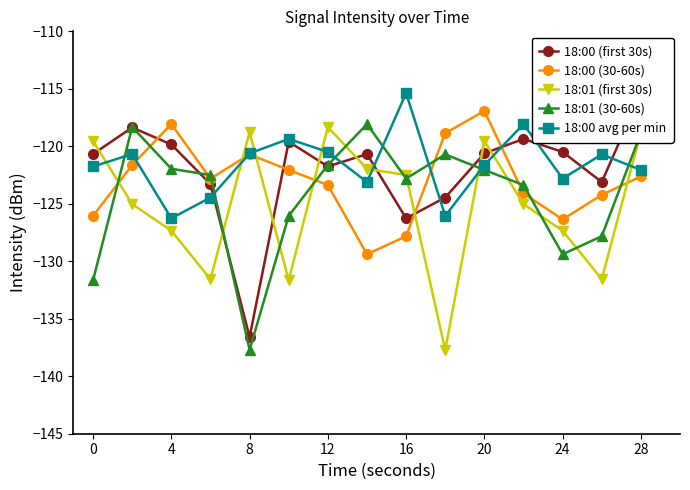

What is the minimum value shown in the chart?

-137.7